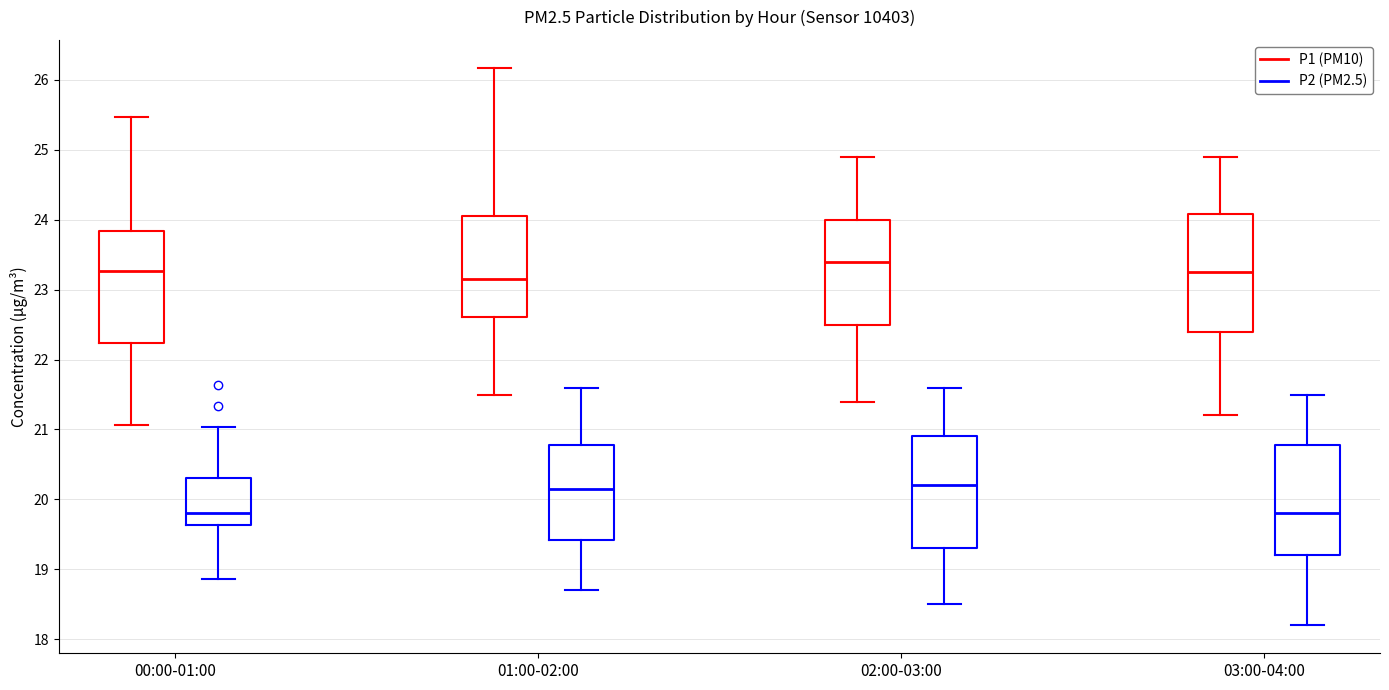

Which box's median line is the highest?

02:00-03:00 (P1 (PM10))